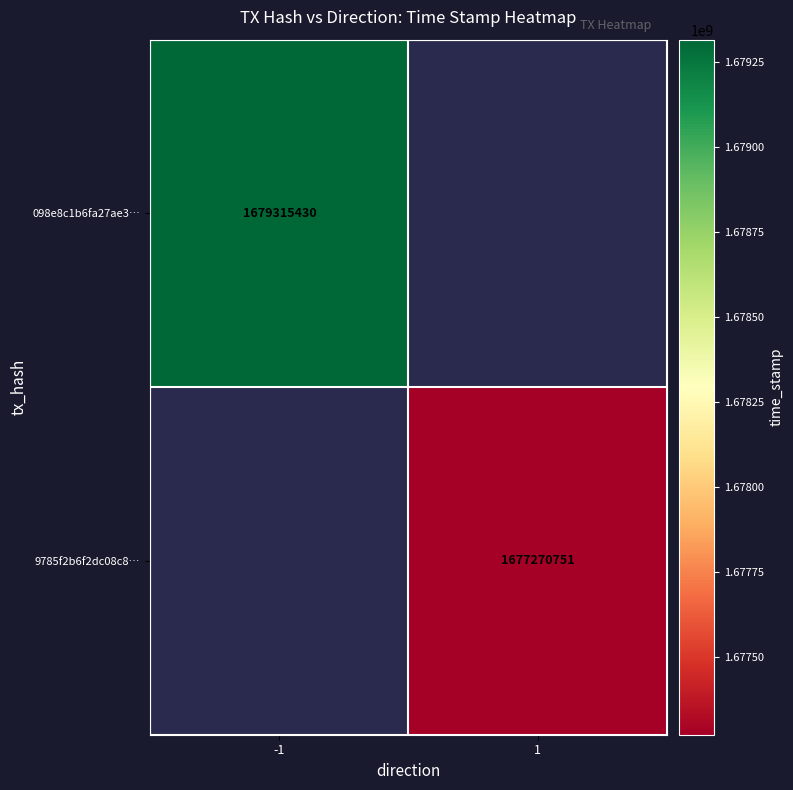

True or false: 9785f2b6f2dc08c8… has a value of 2855164674 at 1.

False